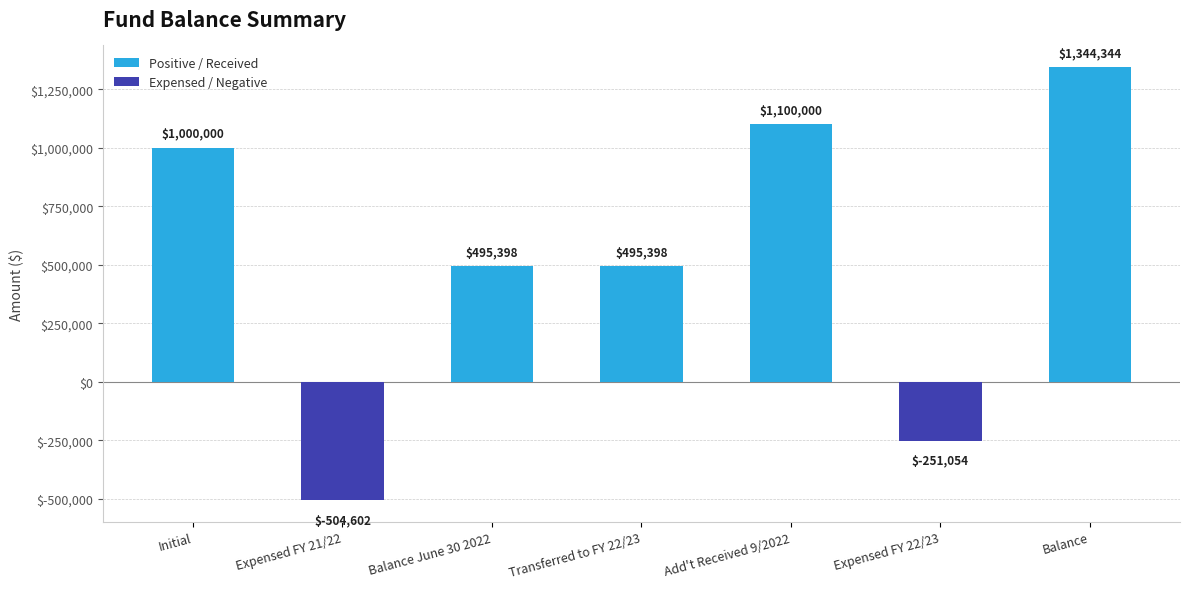

The chart shows a value of 1344343.8 at Balance. True or false?

True